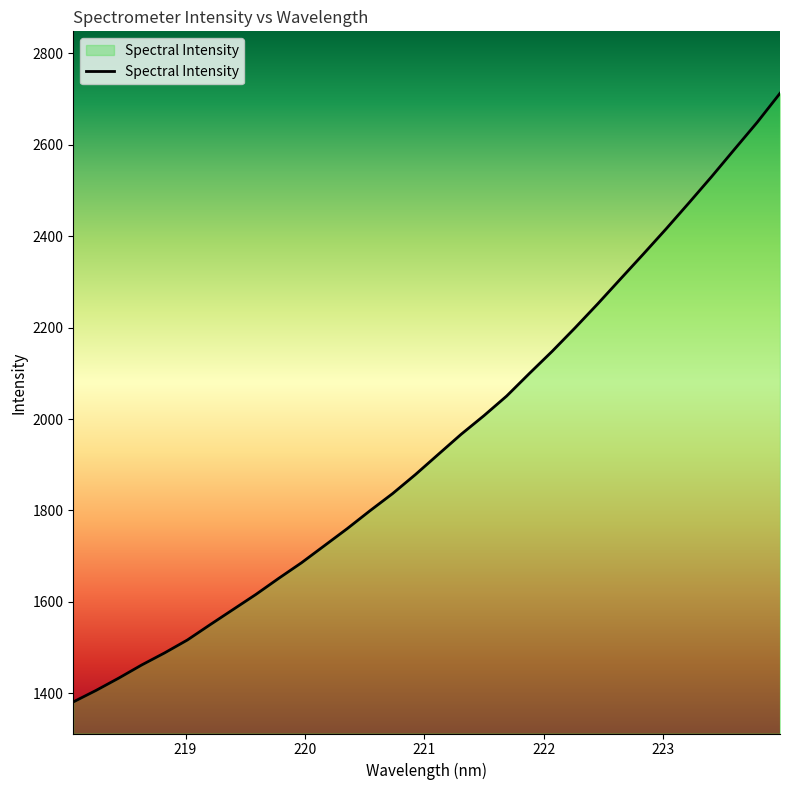

What is the maximum value shown in the chart?

2712.4